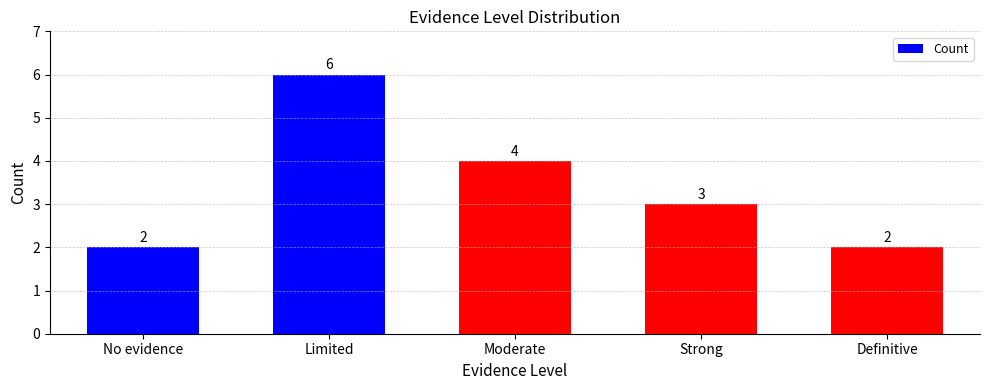

Reading right to left, what are all the values shown in this chart?

2	3	4	6	2